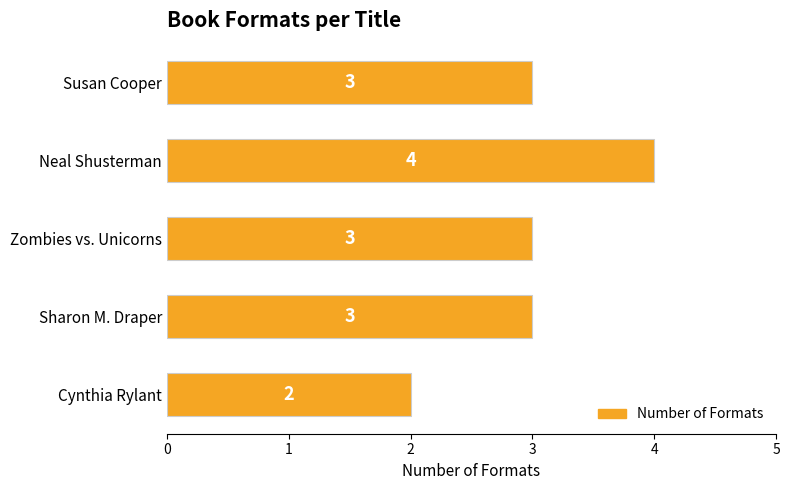

Are the bars grouped side by side (vs. stacked)?

No